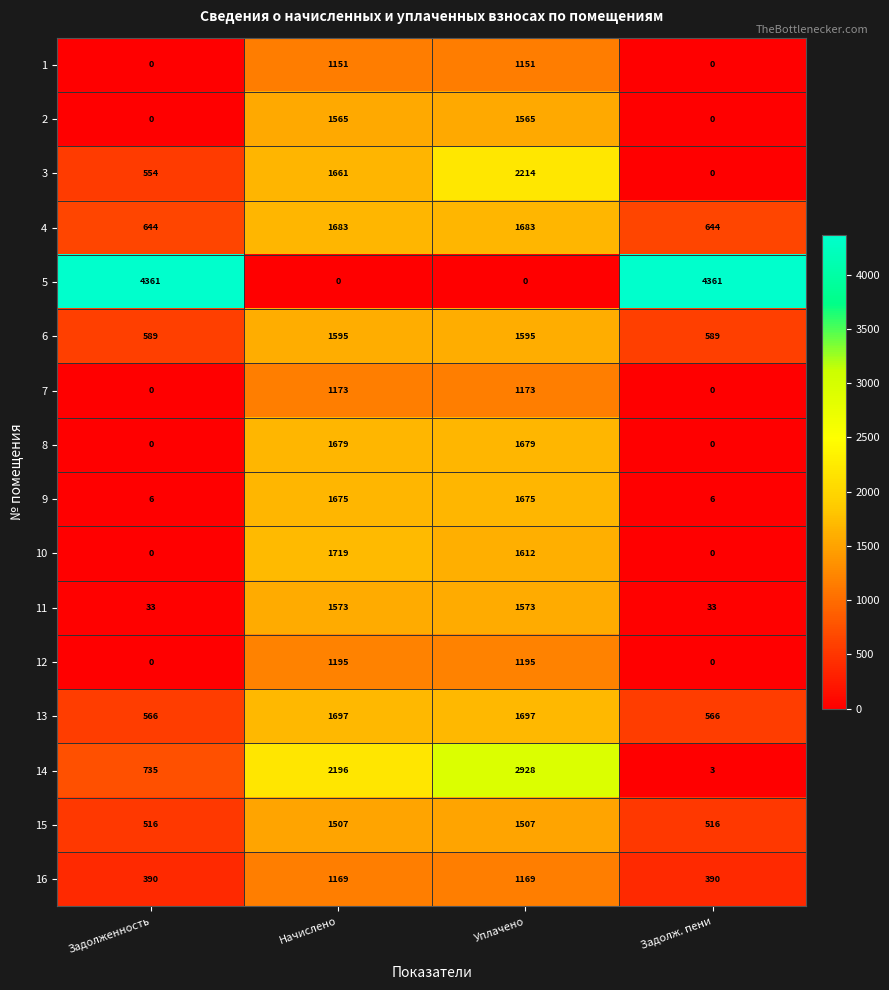

Which series has the widest spread of values?

5